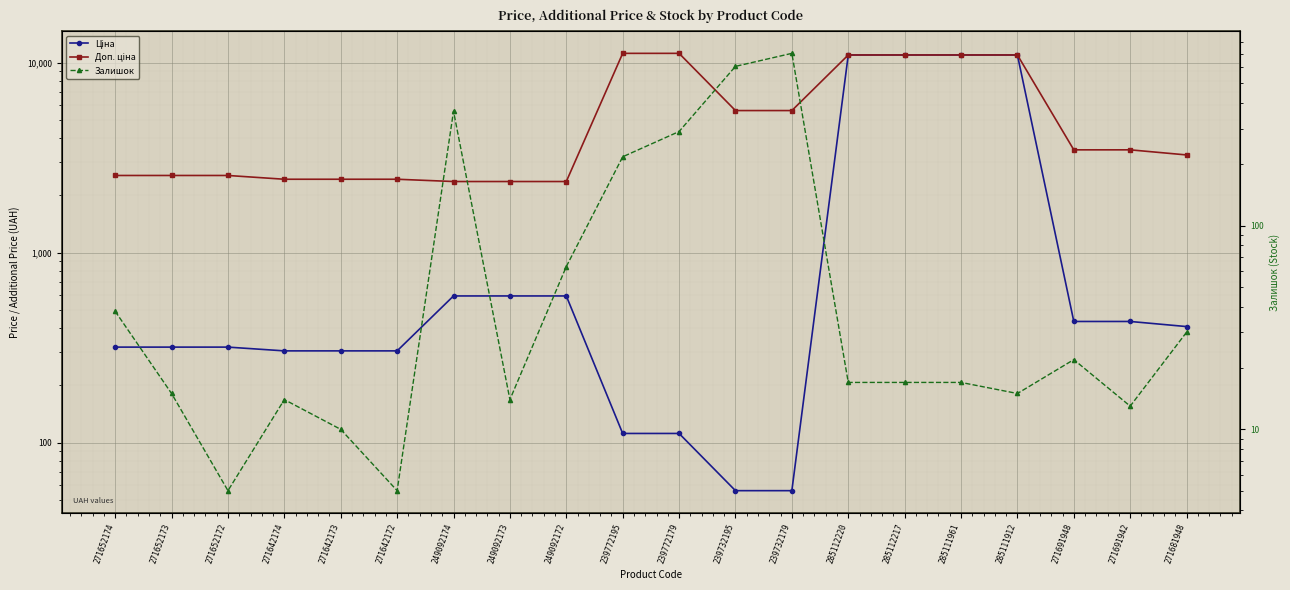

How many data points in Ціна are above 408?

10